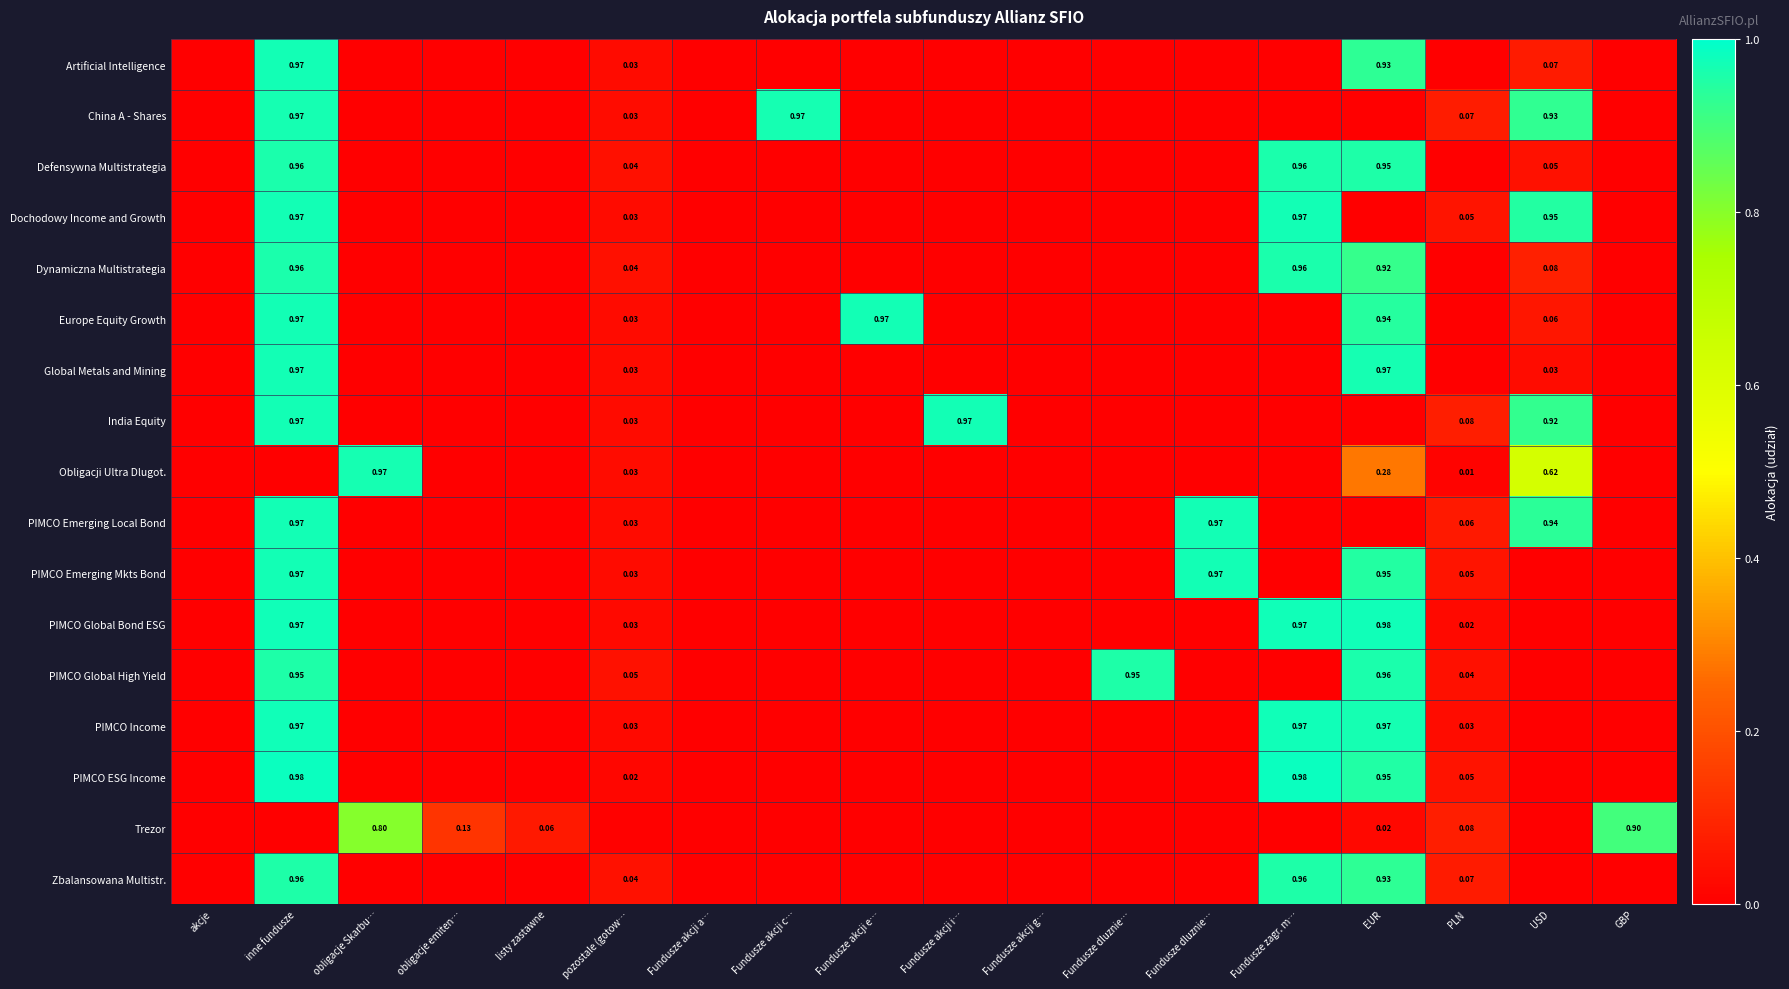

List the labels in order of PIMCO Income value, largest first.

inne fundusze, Fundusze zagr. m…, EUR, PLN, pozostale (gotow…, akcje, obligacje Skarbu…, obligacje emiten…, listy zastawne, Fundusze akcji a…, Fundusze akcji c…, Fundusze akcji e…, Fundusze akcji i…, Fundusze akcji g…, Fundusze dluznie…, Fundusze dluznie…, USD, GBP